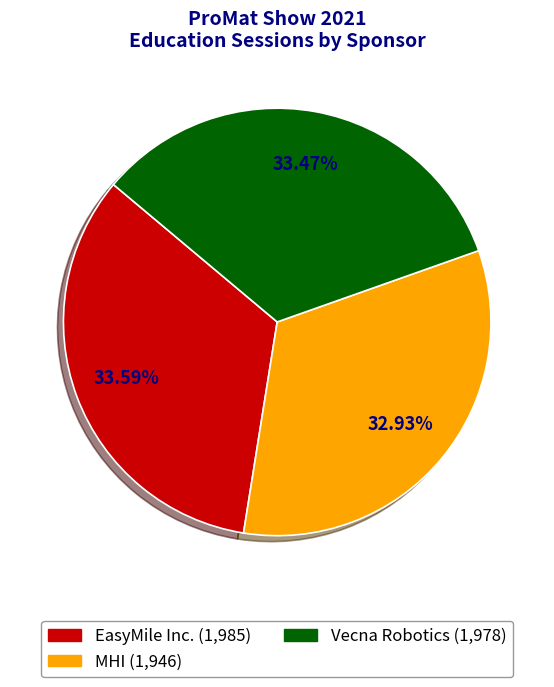

Do Vecna Robotics and MHI together represent more than half of the pie?

Yes